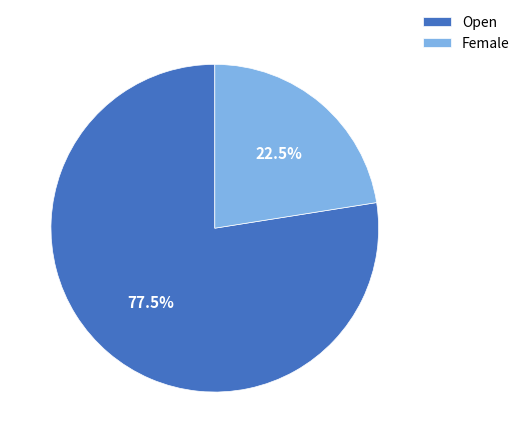

What is the ratio of the value at Open to the value at Female?

3.4